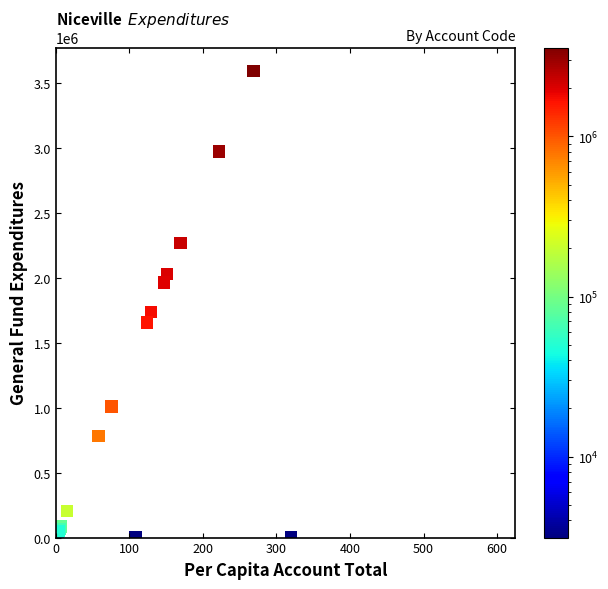

What Y value in the scatter plot is closest to 1794858?

1733086